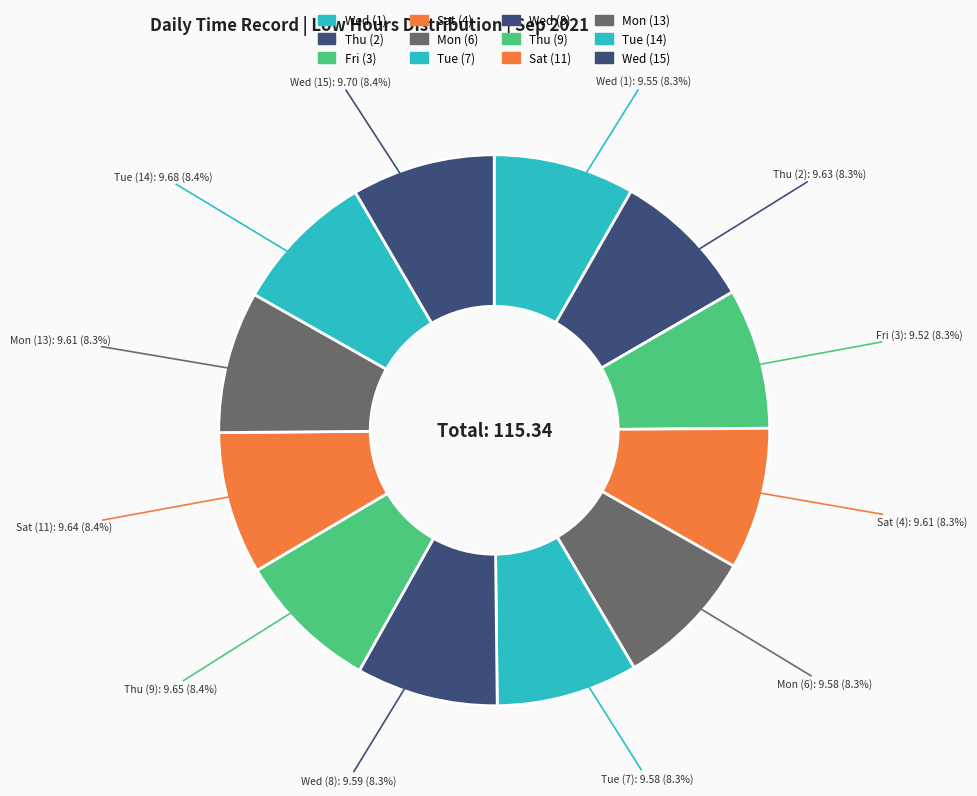

How many segments does this pie chart have?

12